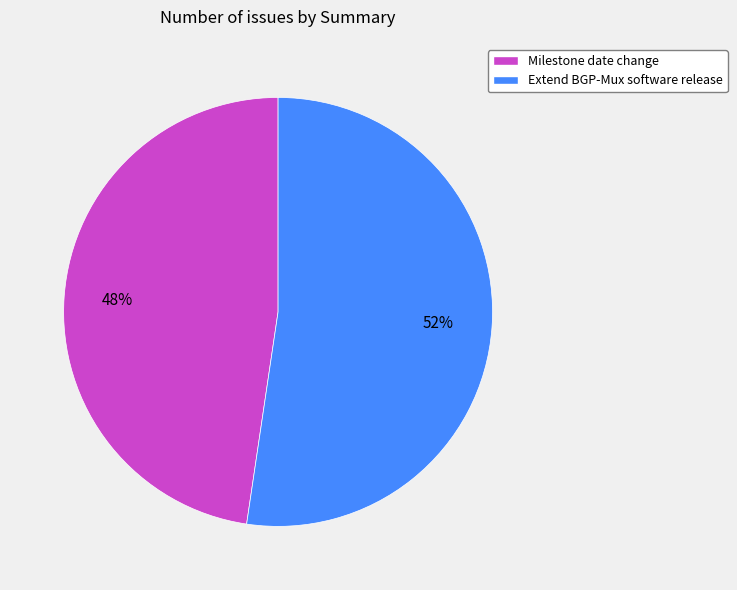

To the nearest percent, what portion does Milestone date change represent?

48%